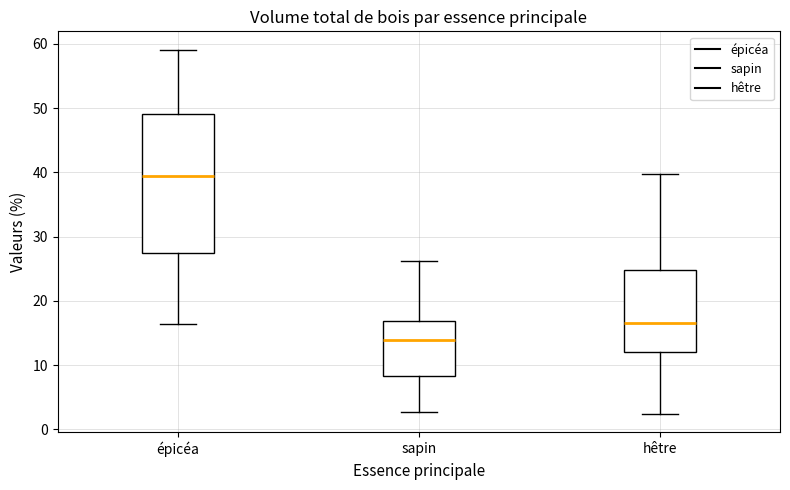

Reading left to right, read every box against the y-axis: the position of its median line, the range the box covers, and the ends of its whiskers. The values are not printed on the chart, so give them approximately, as read against the axis.

épicéa: median 40, box 27 to 49, whiskers 16 to 59
sapin: median 14, box 8 to 17, whiskers 3 to 26
hêtre: median 17, box 12 to 25, whiskers 2 to 40